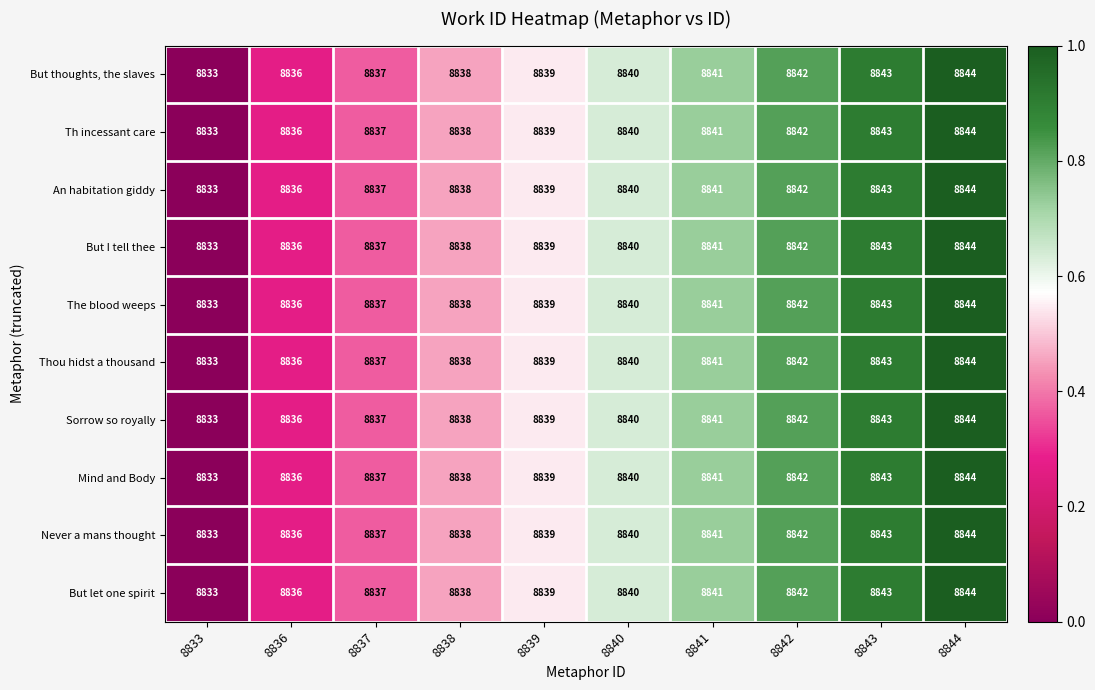

Count the number of categories in the chart.

10